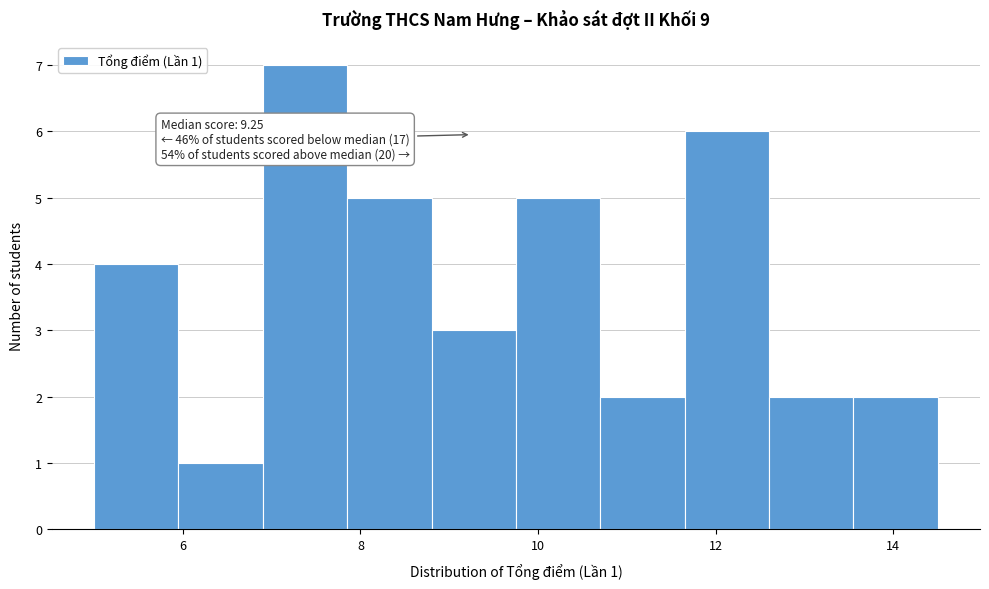

Which range on the x-axis has the tallest bar?

6.90 to 7.85